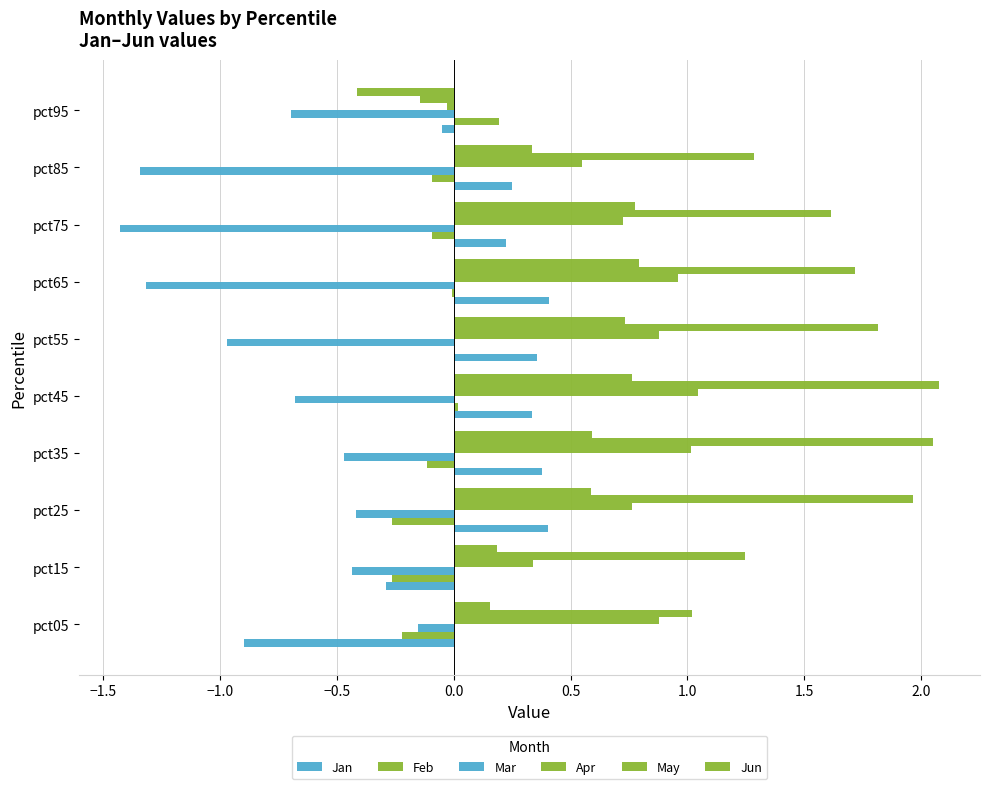

Count the number of data series in this chart.

6